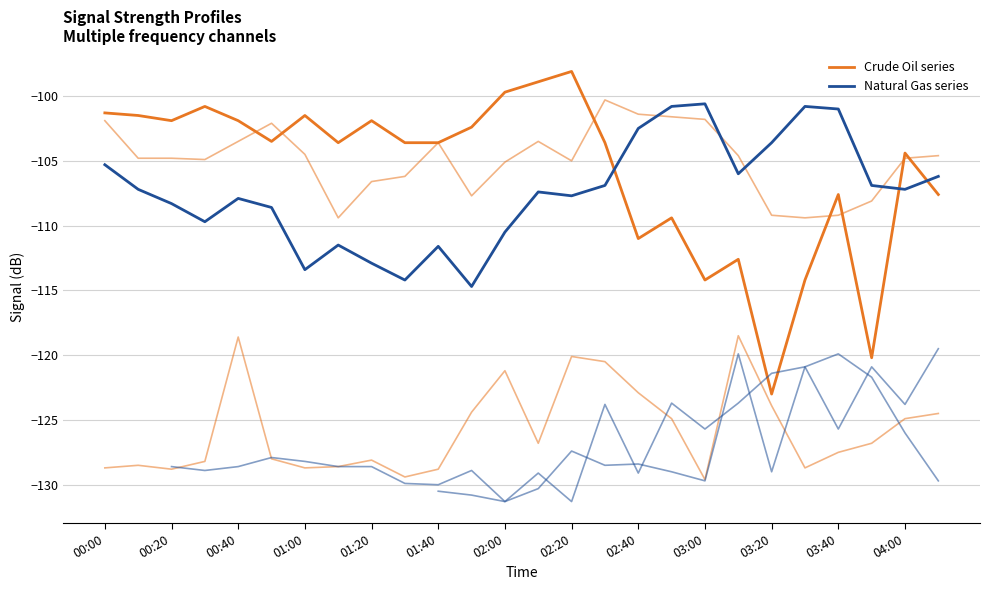

What is the total value across all series at 00:00?

-206.6